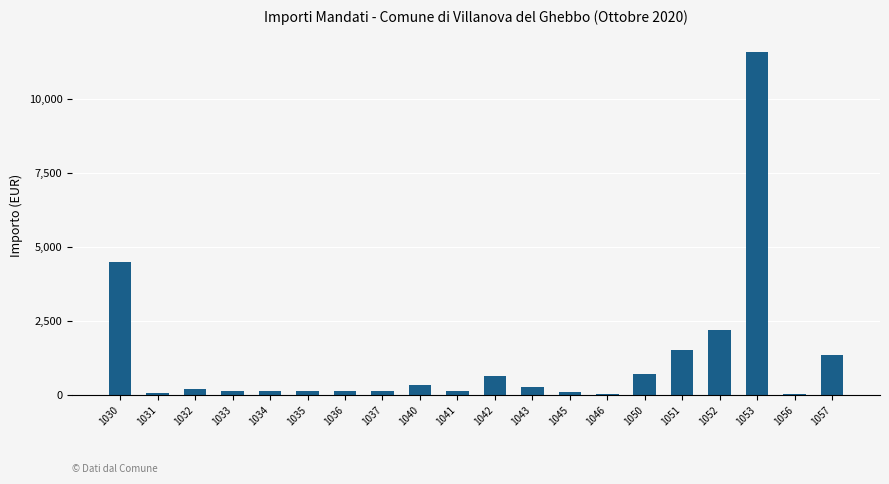

How many data points does each series have?

20